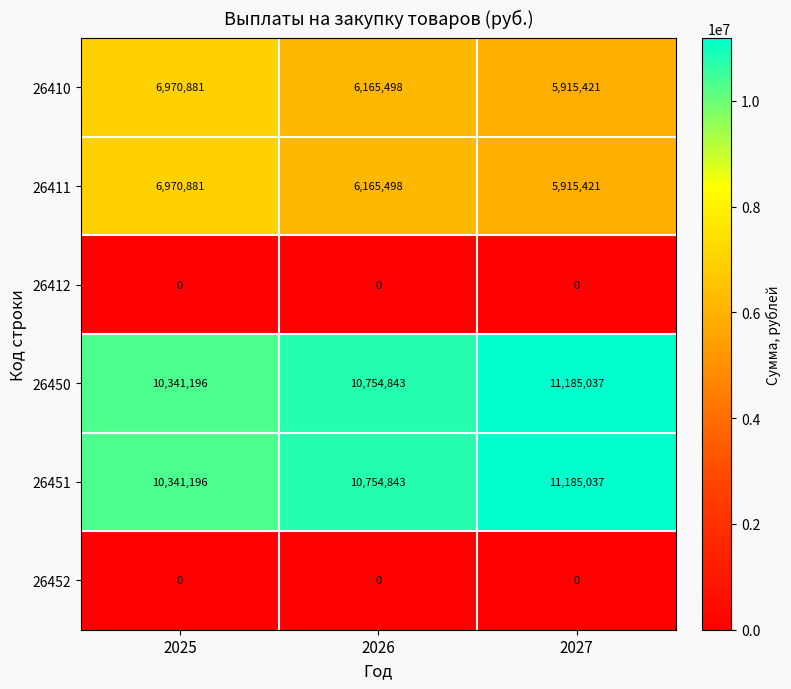

What is the total value across all series at 2027?

34200916